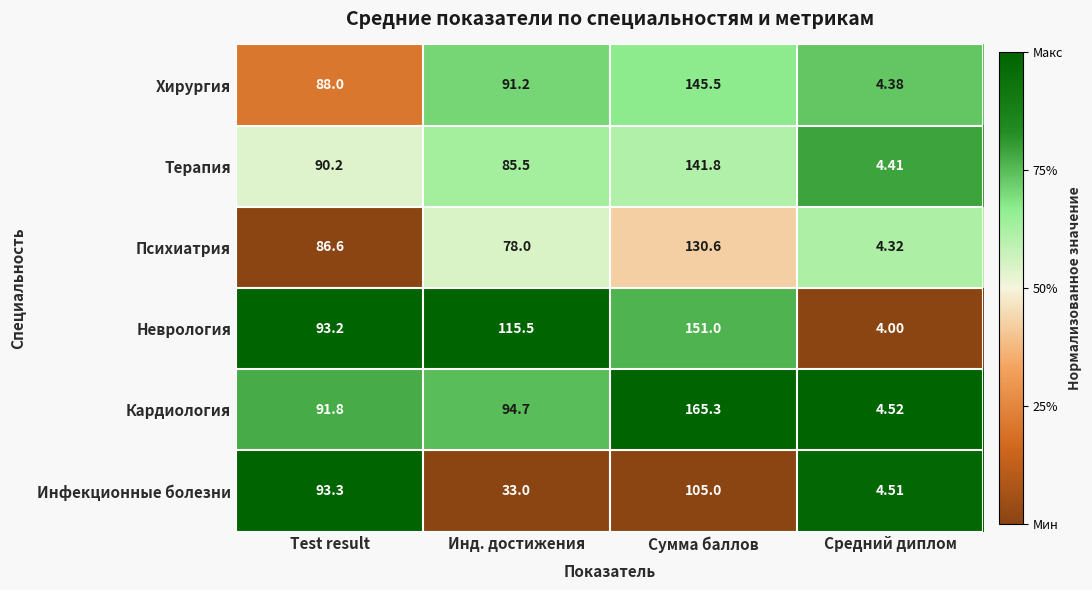

Where does the Инфекционные болезни series first go above 93?

Test result